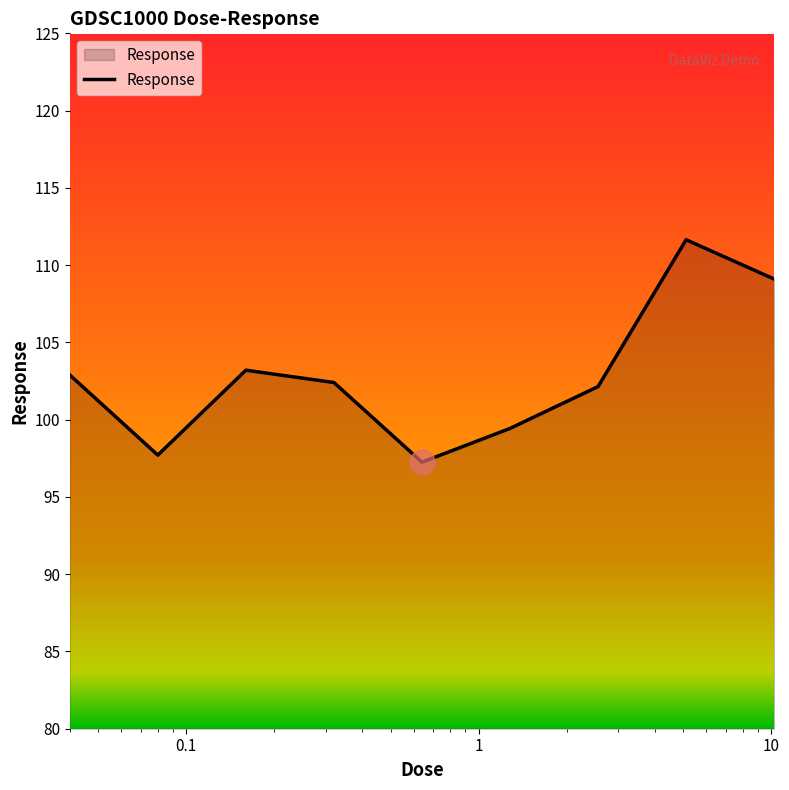

What is the smallest value displayed?

97.2